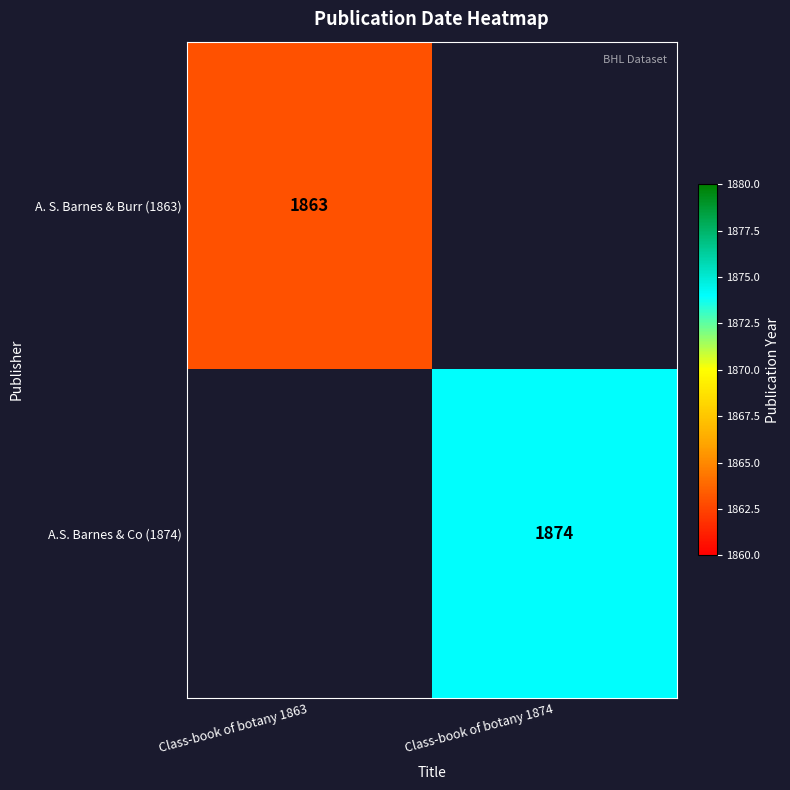

Is the value of A.S. Barnes & Co (1874) at Class-book of botany 1874 greater than the value of A. S. Barnes & Burr (1863) at Class-book of botany 1863?

Yes